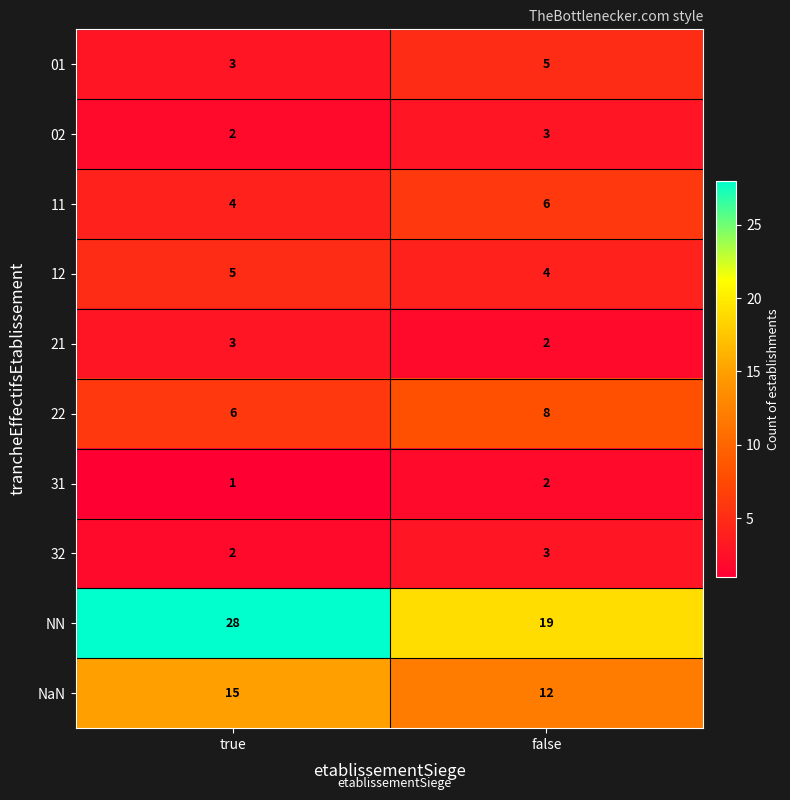

What is the greatest value displayed?

28